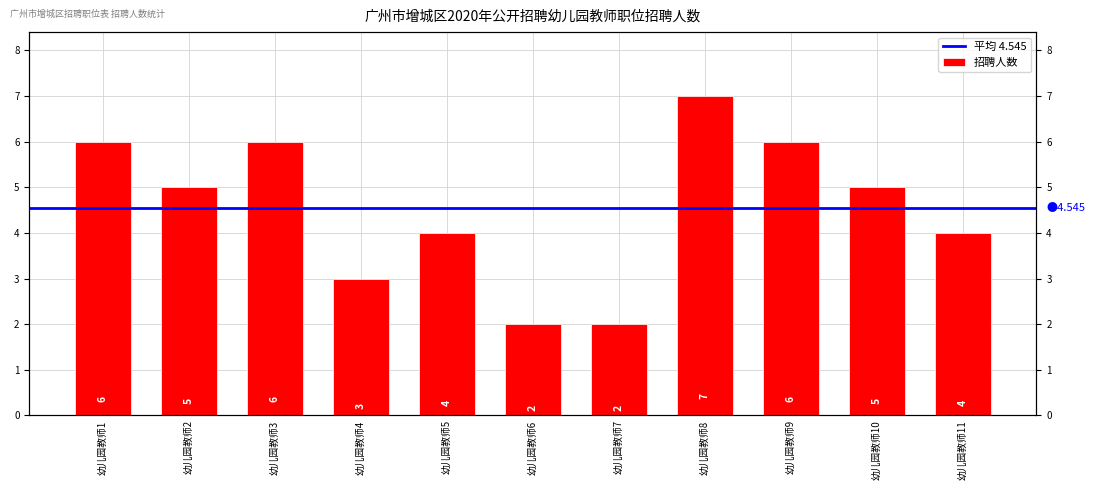

At which label is the value closest to 4?

幼儿园教师5